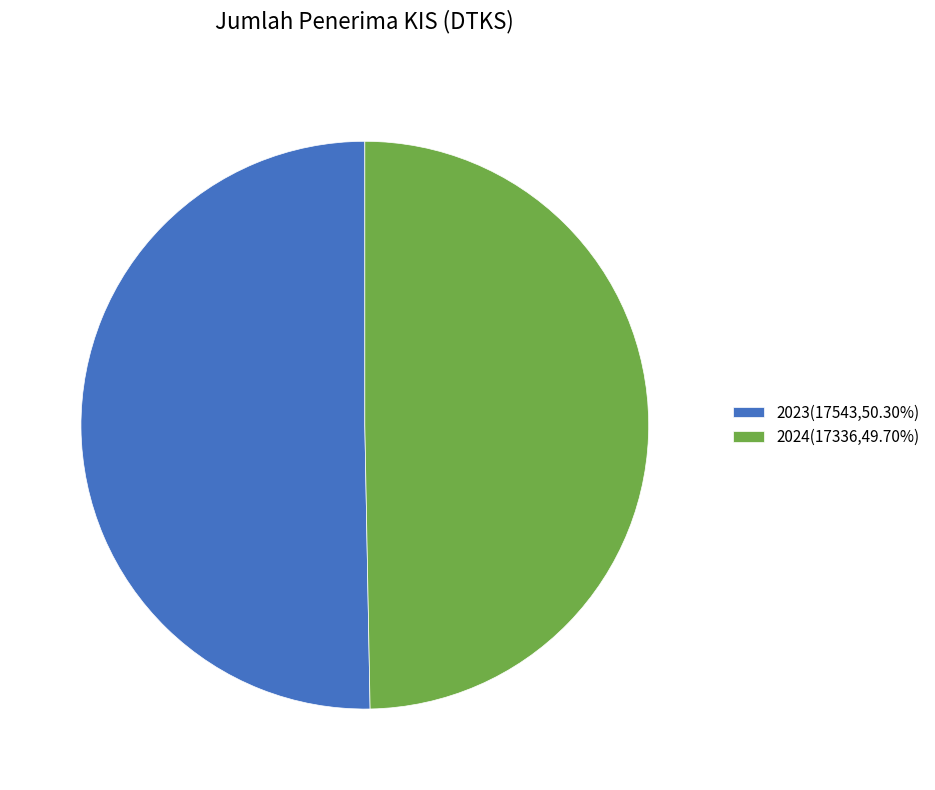

Does 2023(17543,50.30%) account for over 50% of the chart?

Yes